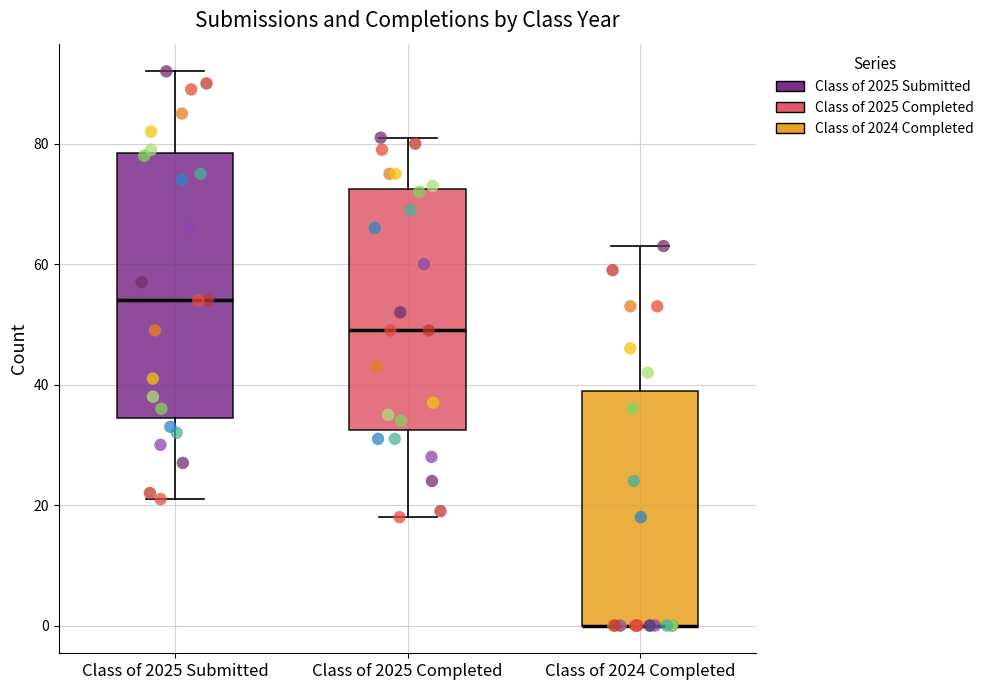

Comparing the boxes themselves (not the whiskers), which one is the tallest?

Class of 2025 Submitted